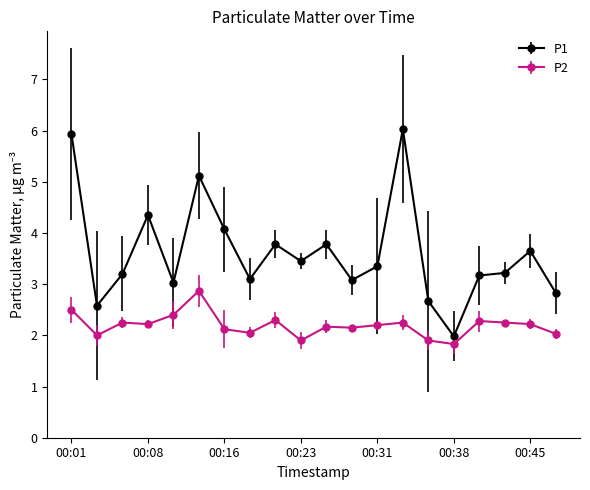

Rank the series by their maximum value, from highest to lowest.

P1, P2